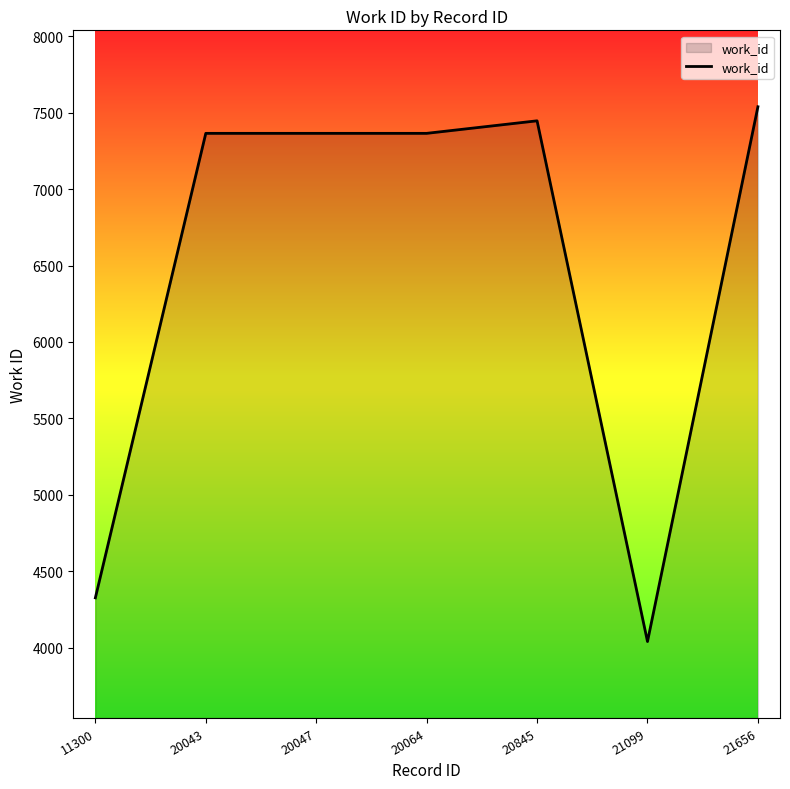

How many distinct data groups are displayed?

1